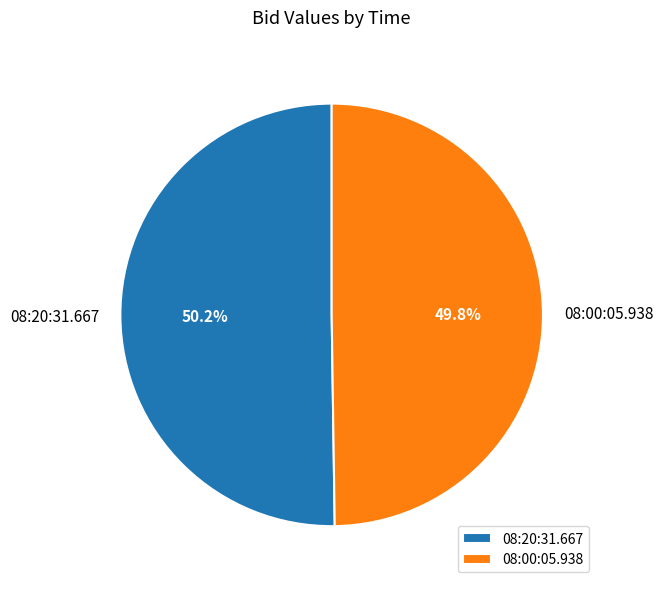

How many segments does this pie chart have?

2